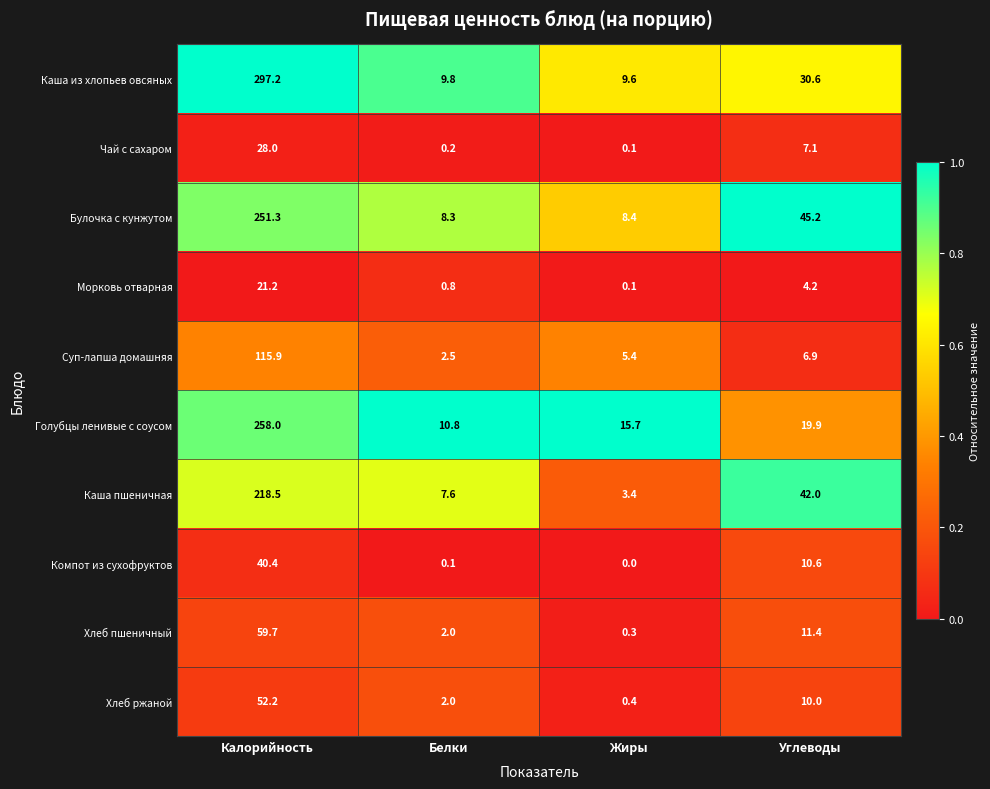

Which series changed the most between Калорийность and Жиры?

Каша из хлопьев овсяных